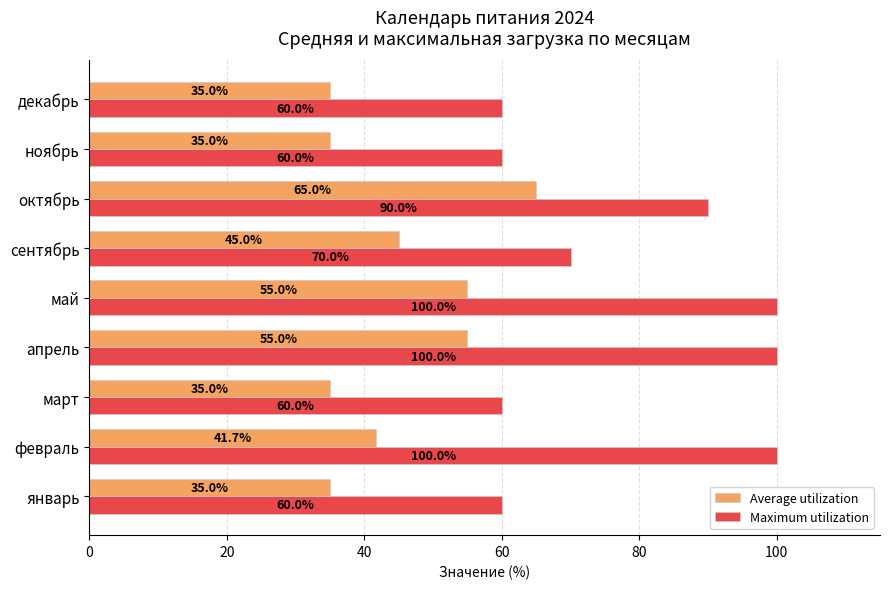

How many categories are shown in the chart?

9